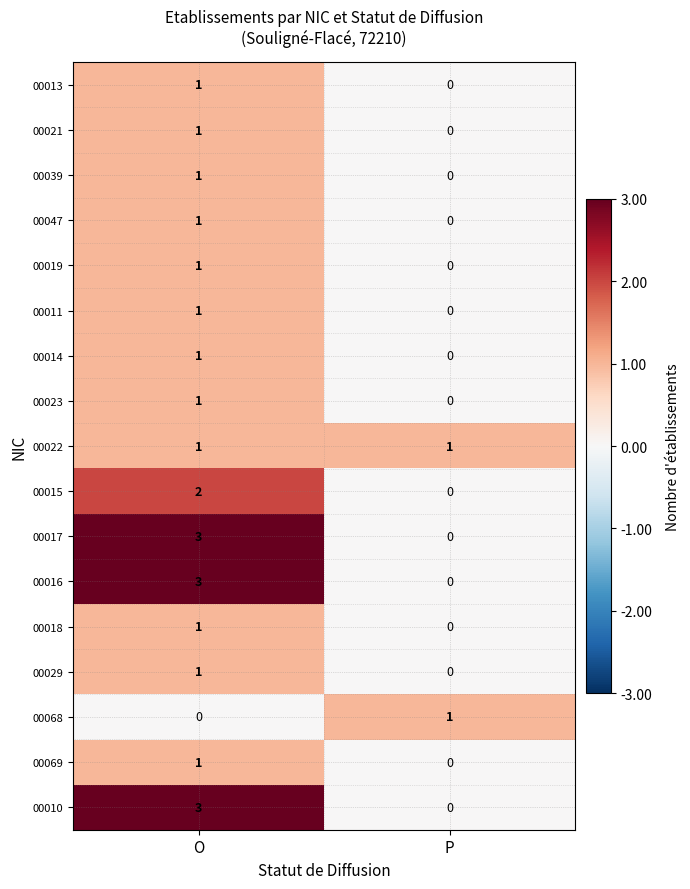

Is the value of 00015 at O greater than the value of 00014 at P?

Yes